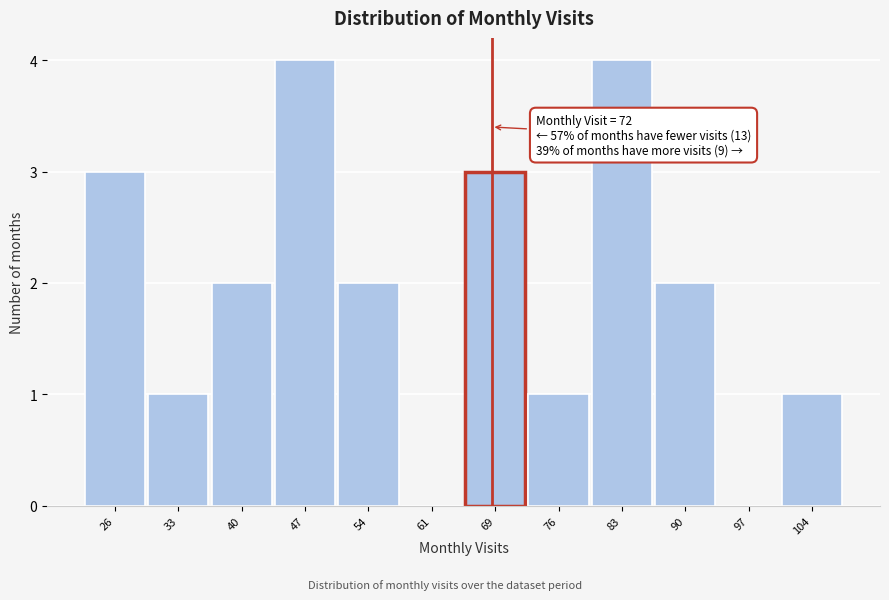

Reading left to right, transcribe all the data shown in this chart.

26=3	33=1	40=2	47=4	54=2	61=0	69=3	76=1	83=4	90=2	97=0	104=1